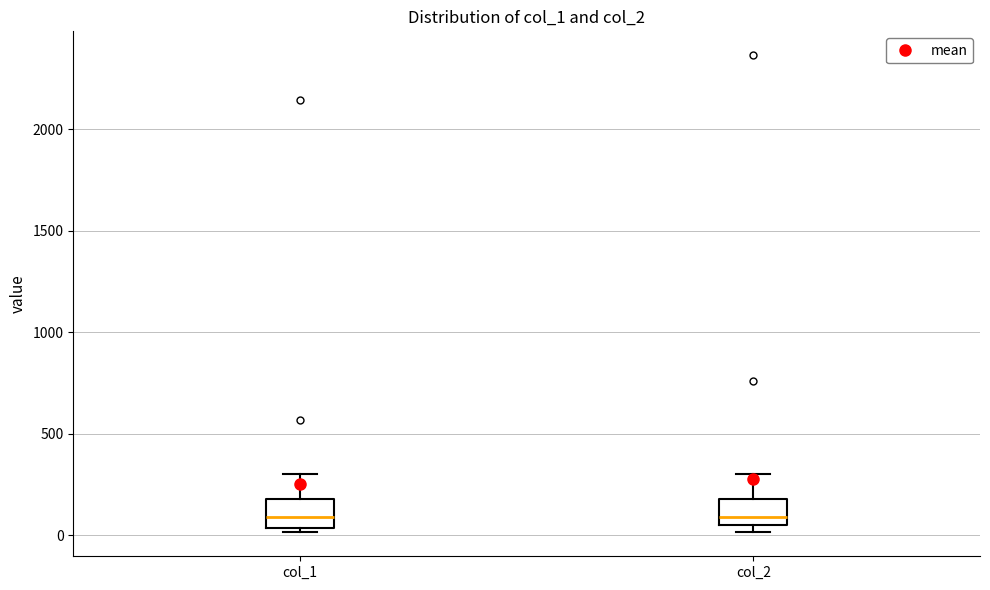

Where does the median line of the box for col_1 sit on the y-axis? The values are not printed on the chart, so give them approximately, as read against the axis.

100